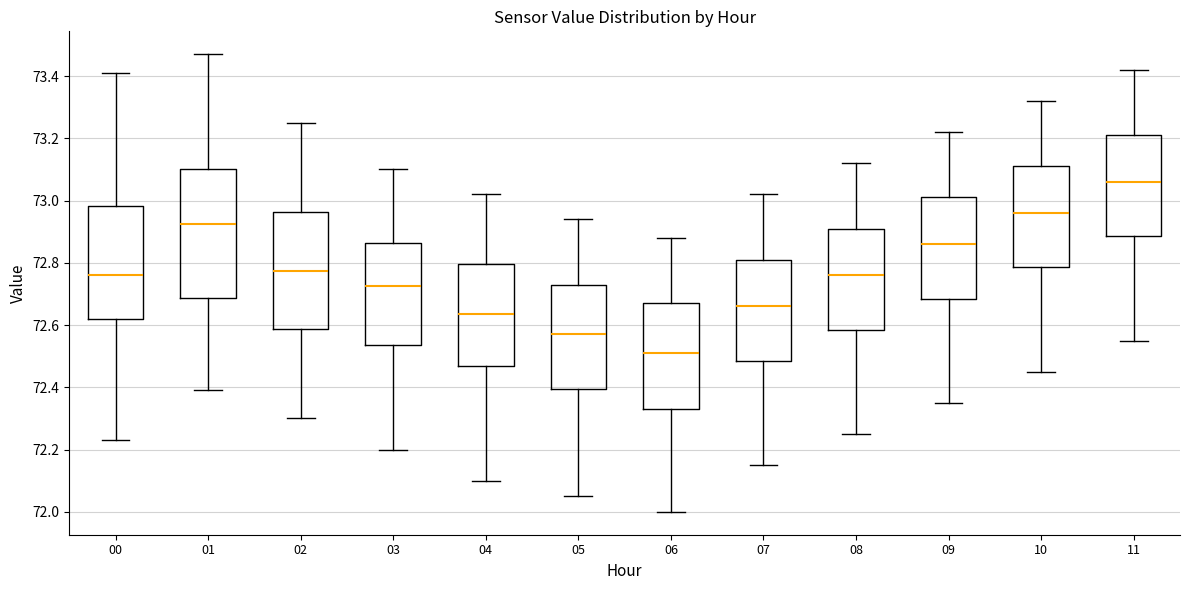

Which box has the lowest median line?

06